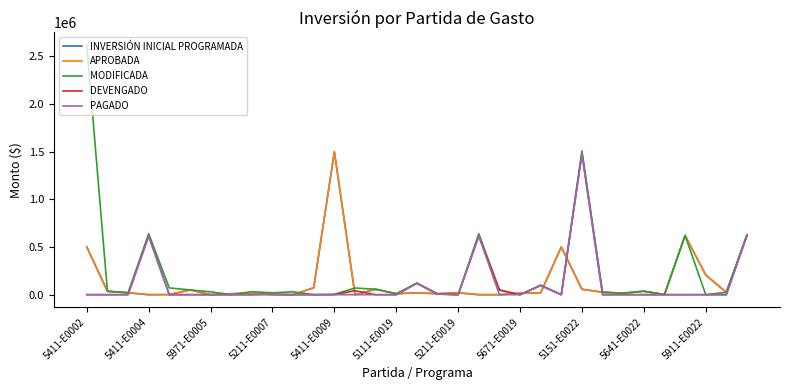

Does the chart have visible grid lines?

No